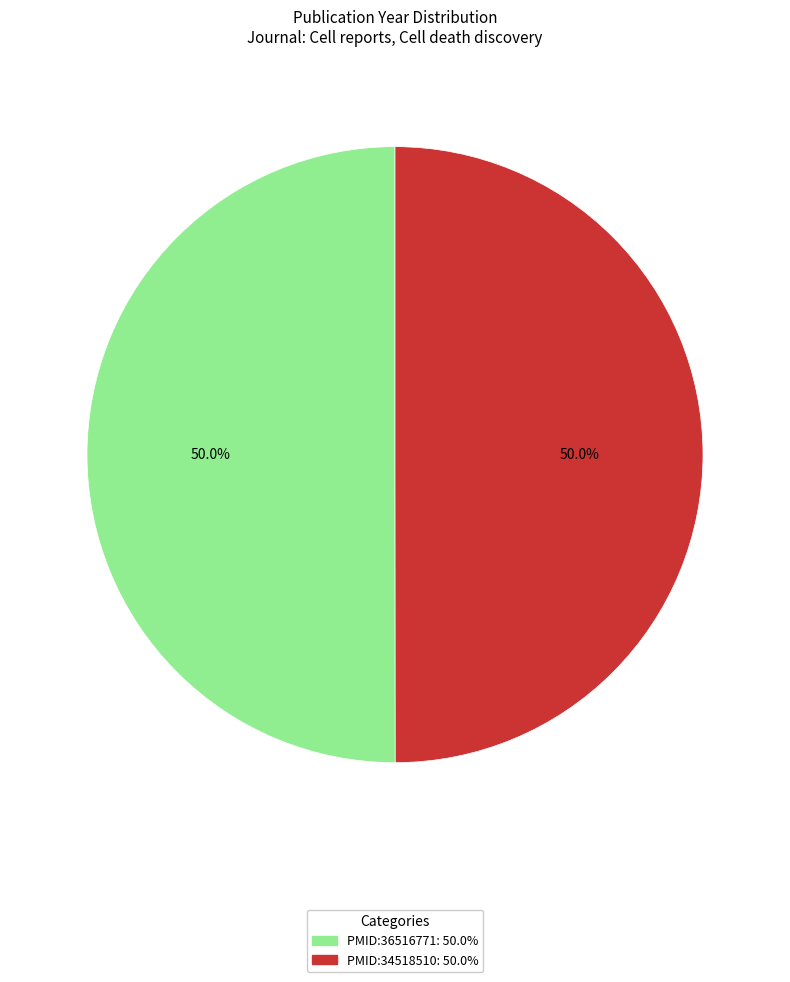

Is it true that PMID:34518510 is 50% of the pie?

True